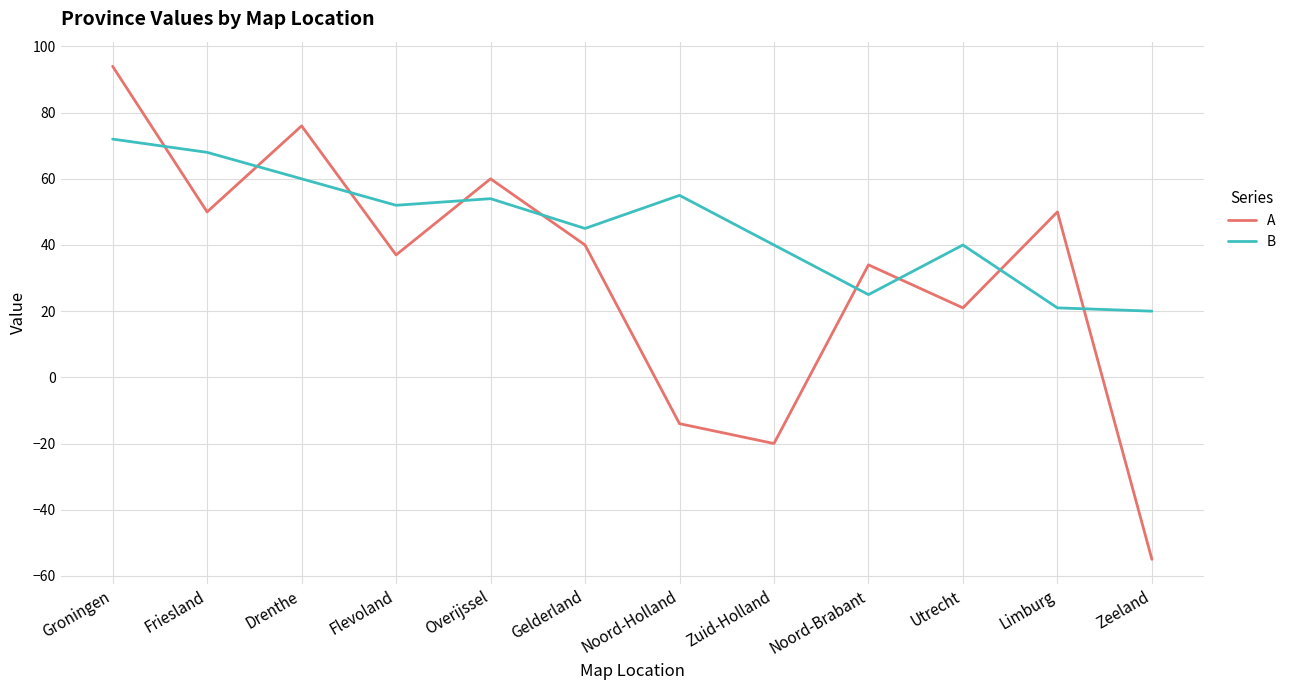

In A, how many points are higher than both neighbors (excluding endpoints)?

4